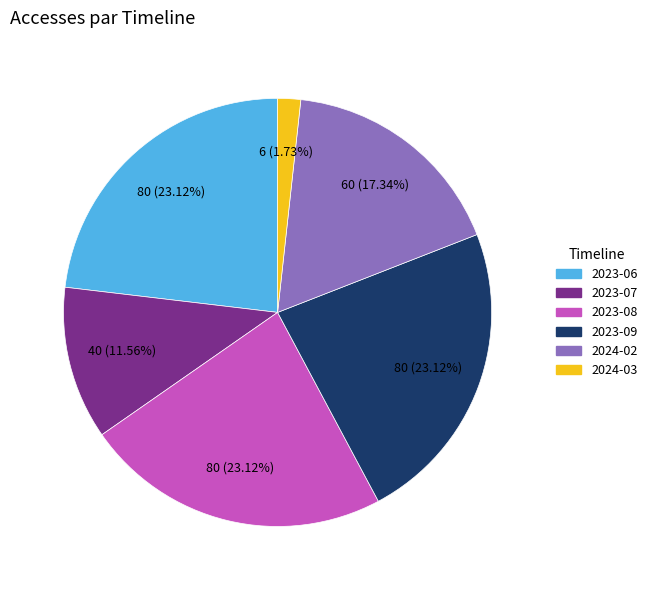

To the nearest percent, what percentage of the pie is 2023-07?

12%